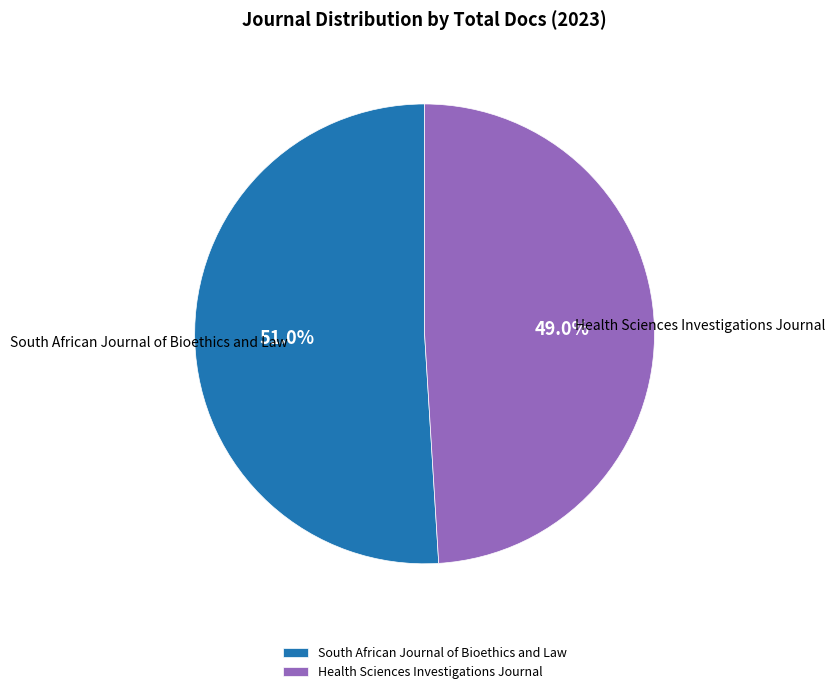

Is Health Sciences Investigations Journal the majority of the pie?

No